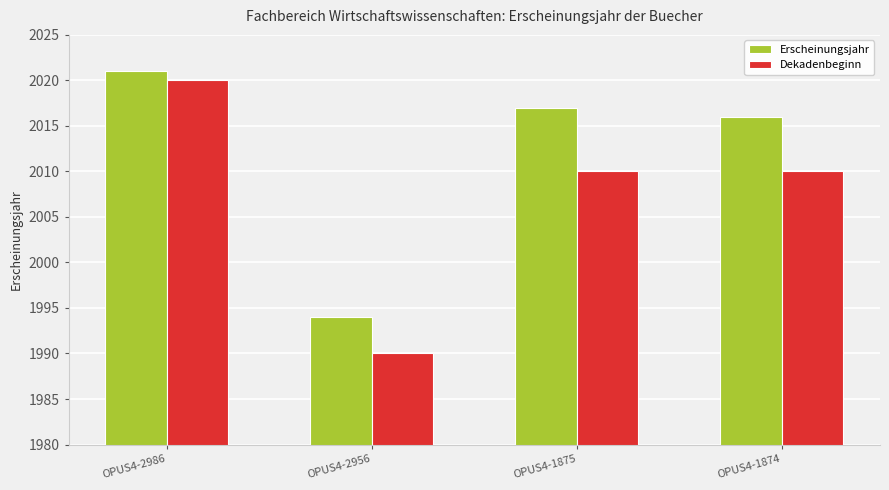

Which category has the lowest value in the Dekadenbeginn series?

OPUS4-2956